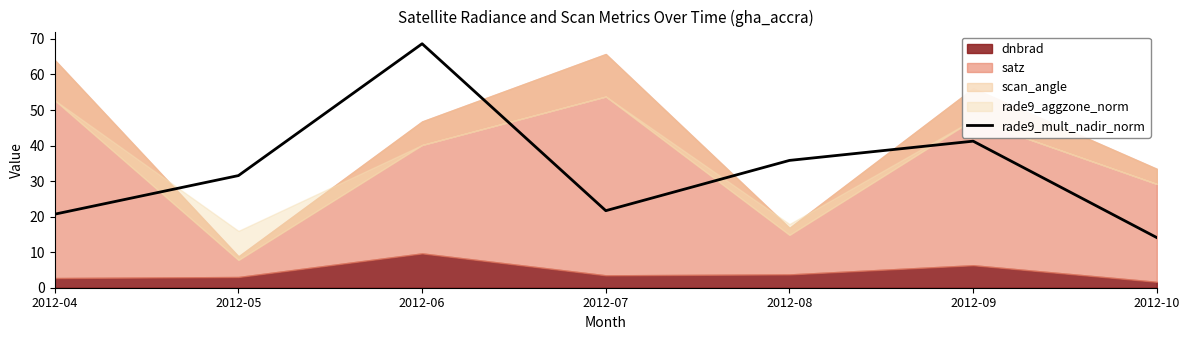

Rank the categories by value from highest to lowest.

2012-06, 2012-09, 2012-08, 2012-05, 2012-07, 2012-04, 2012-10